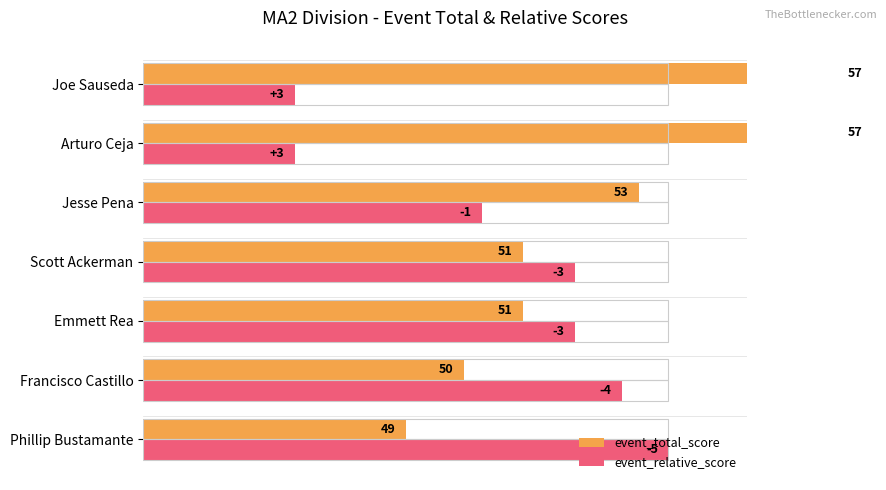

Rank the series at Arturo Ceja from highest to lowest value.

event_total_score, event_relative_score